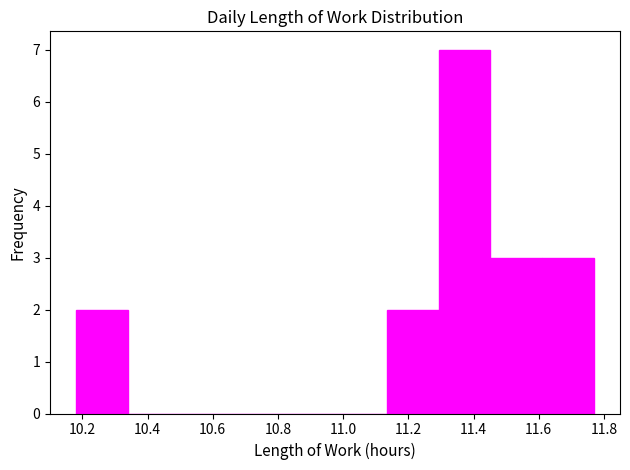

Which range on the x-axis has the tallest bar?

11.30 to 11.46